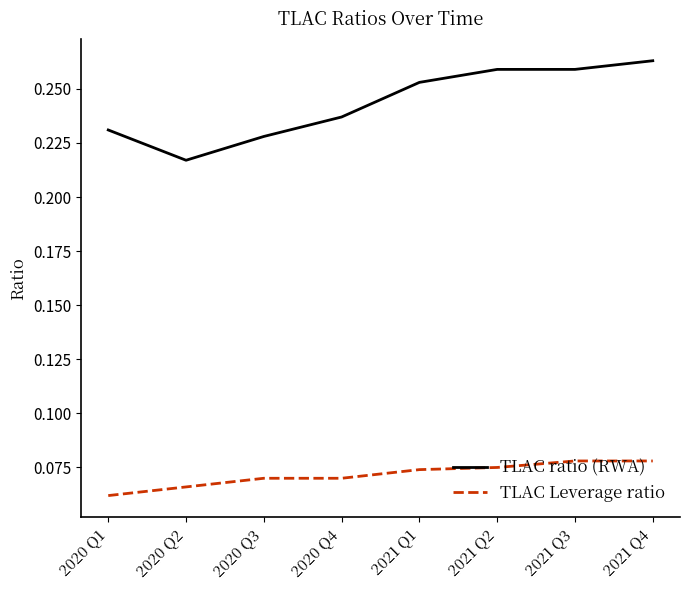

At which label does TLAC ratio (RWA) reach its peak?

2021 Q4